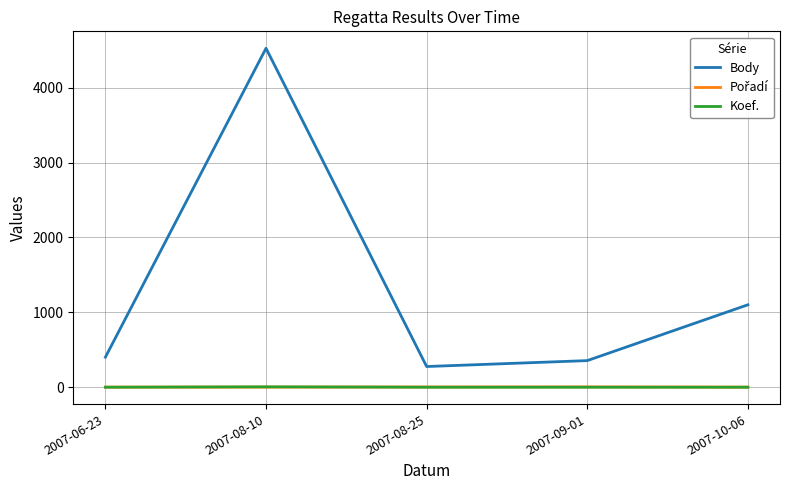

Which series has the widest spread of values?

Body